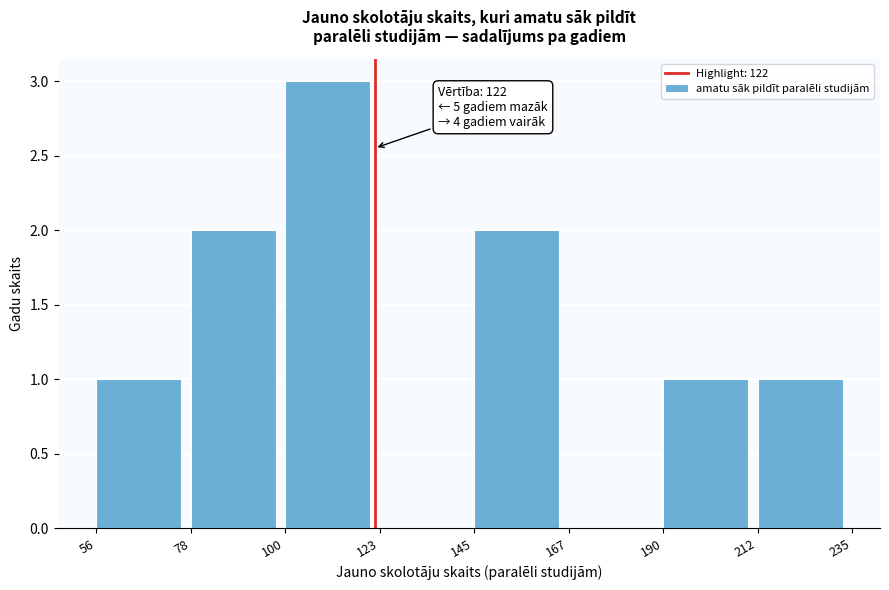

Which range on the x-axis has the tallest bar?

100 to 123